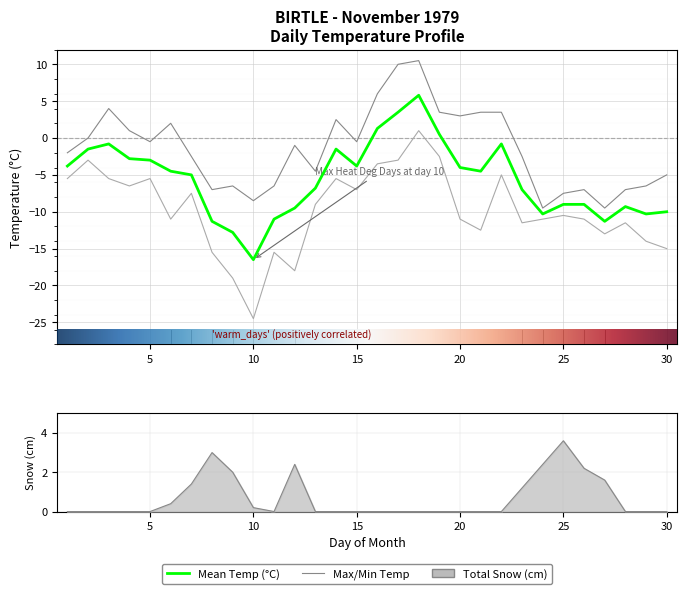

Which category has the highest value in the Max Temp (°C) series?

18